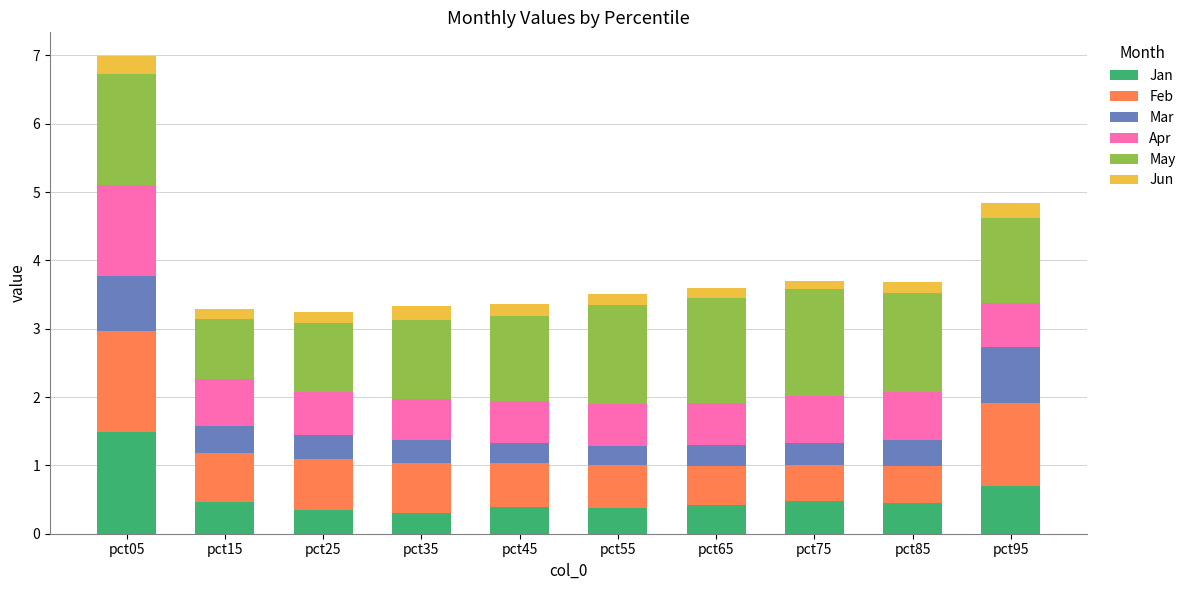

What is the highest value of the Jan series?

1.5